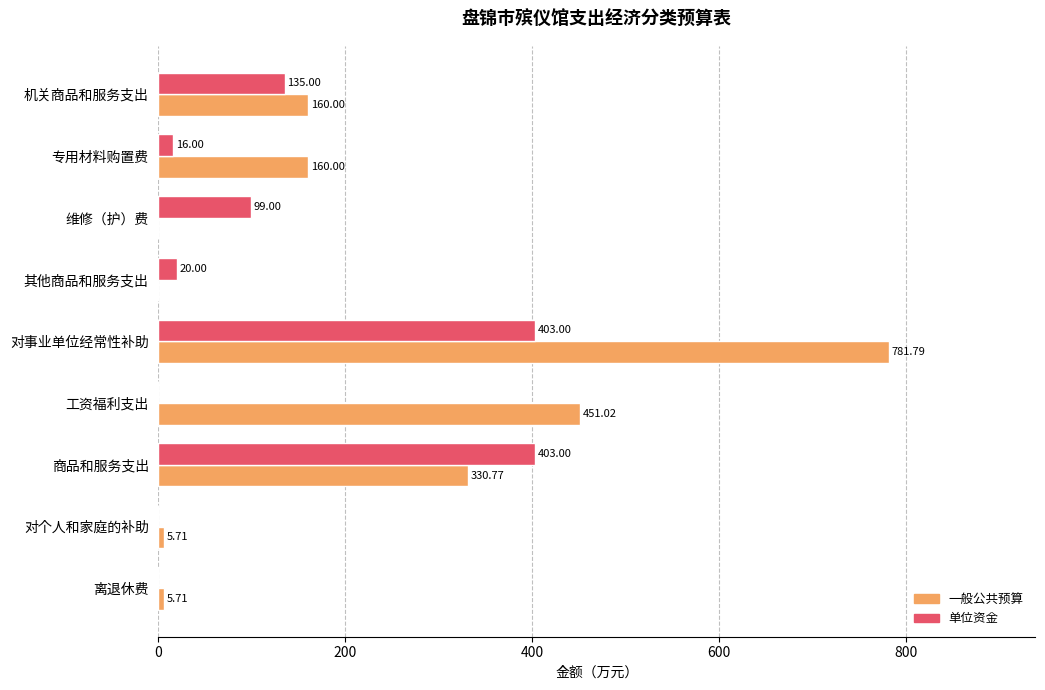

Which category has the highest value across all series?

对事业单位经常性补助